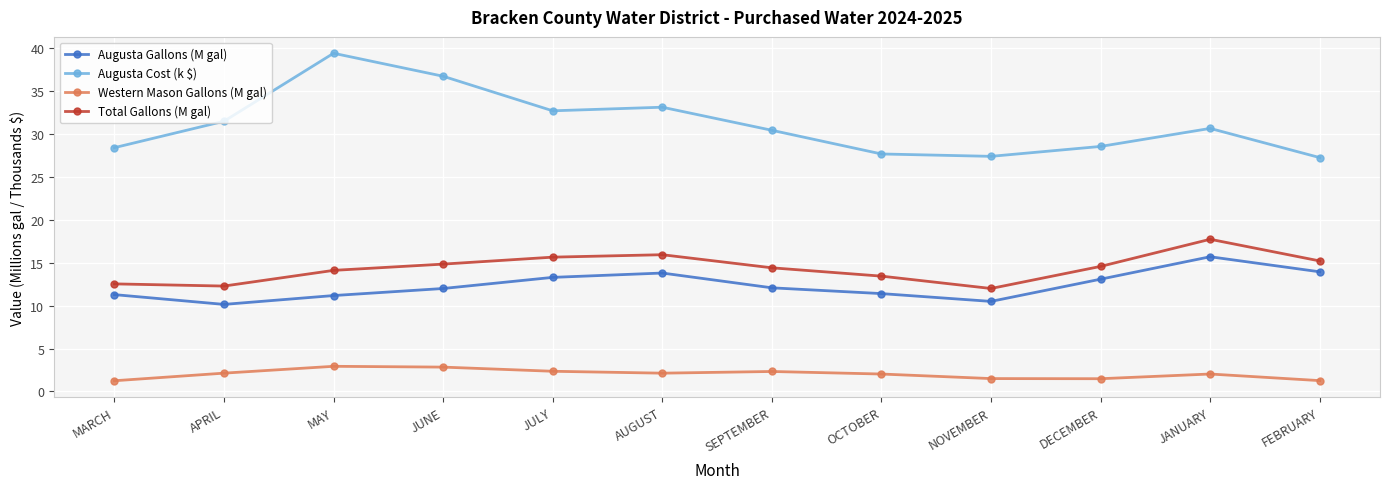

Does the chart have visible grid lines?

Yes